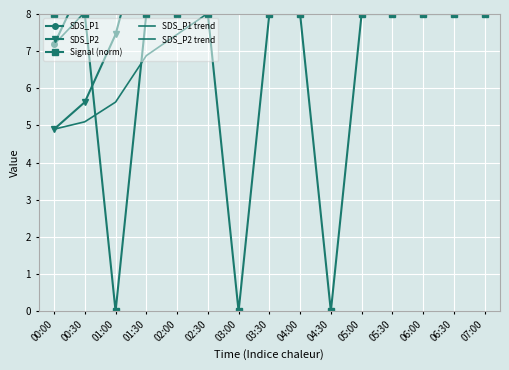

Count the number of data series in this chart.

5